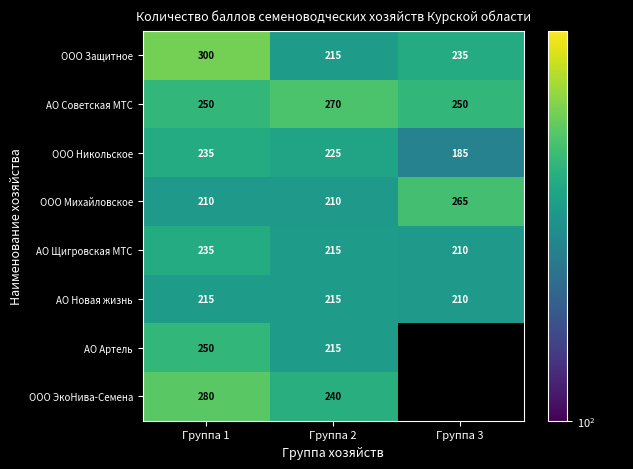

What is the average value of the АО Щигровская МТС series?

220